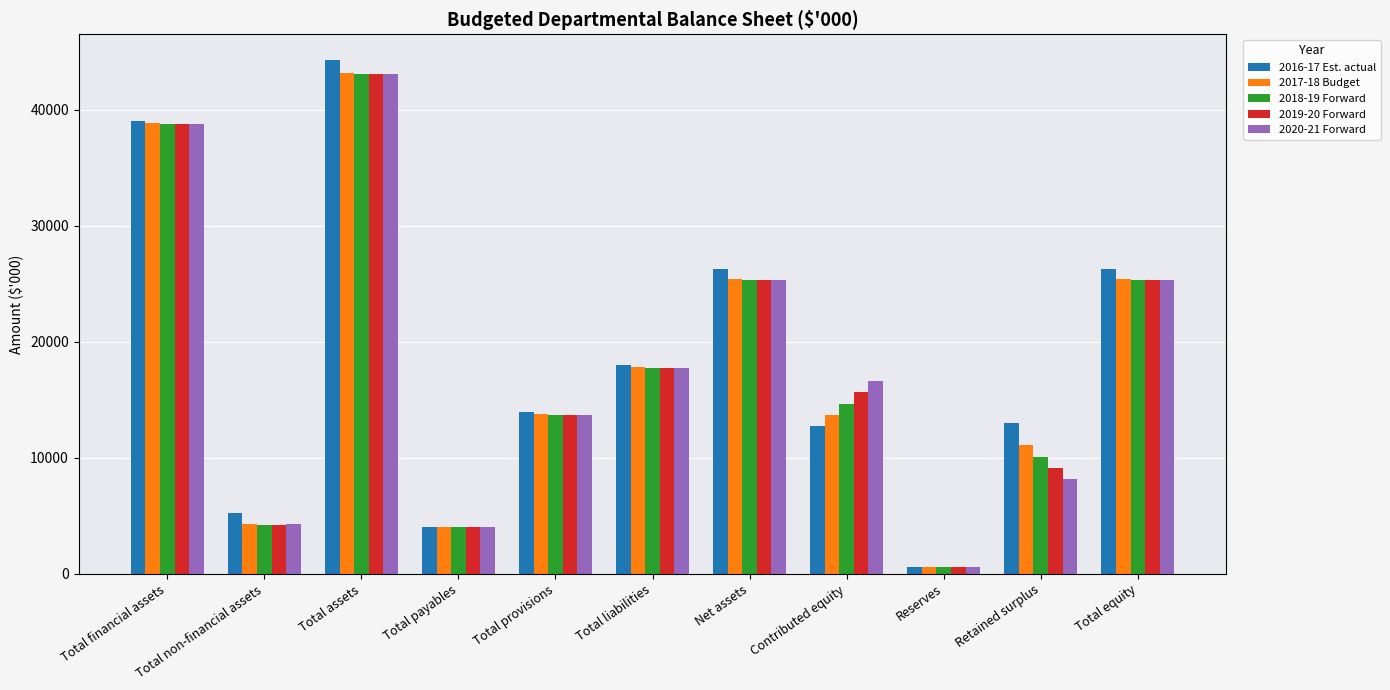

How many data points in 2016-17 Est. actual are less than 13981?

5